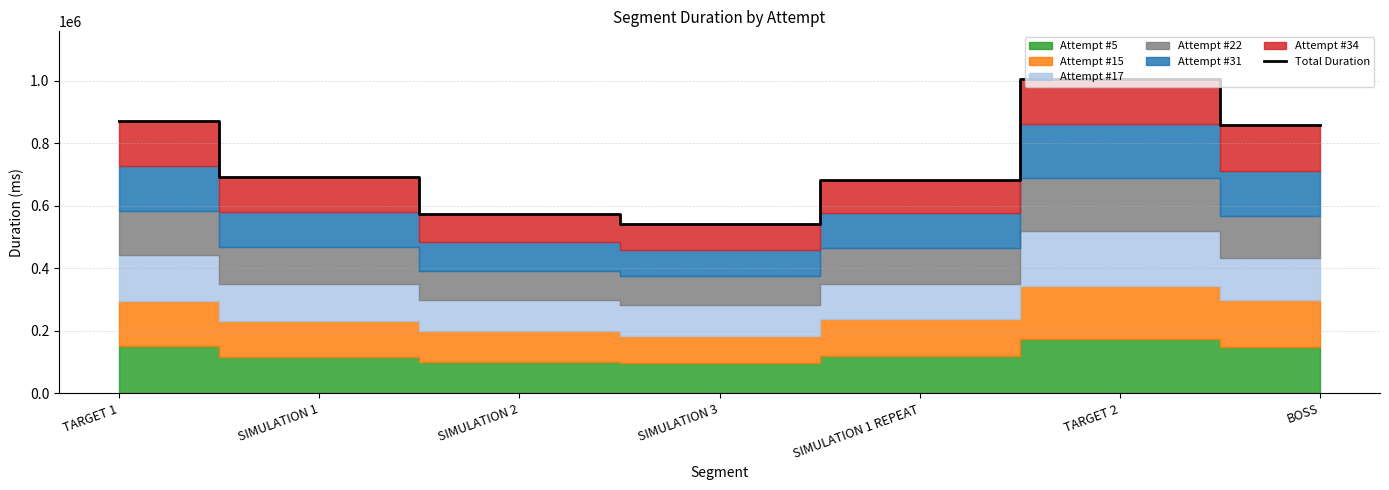

What is the difference between the maximum and minimum values?

464052